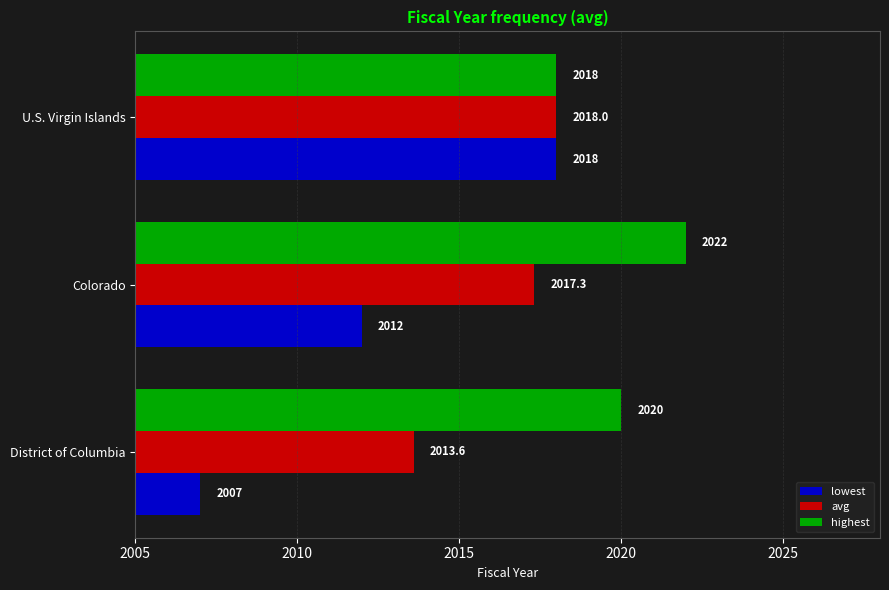

Rank the series by their average value, from lowest to highest.

lowest, avg, highest